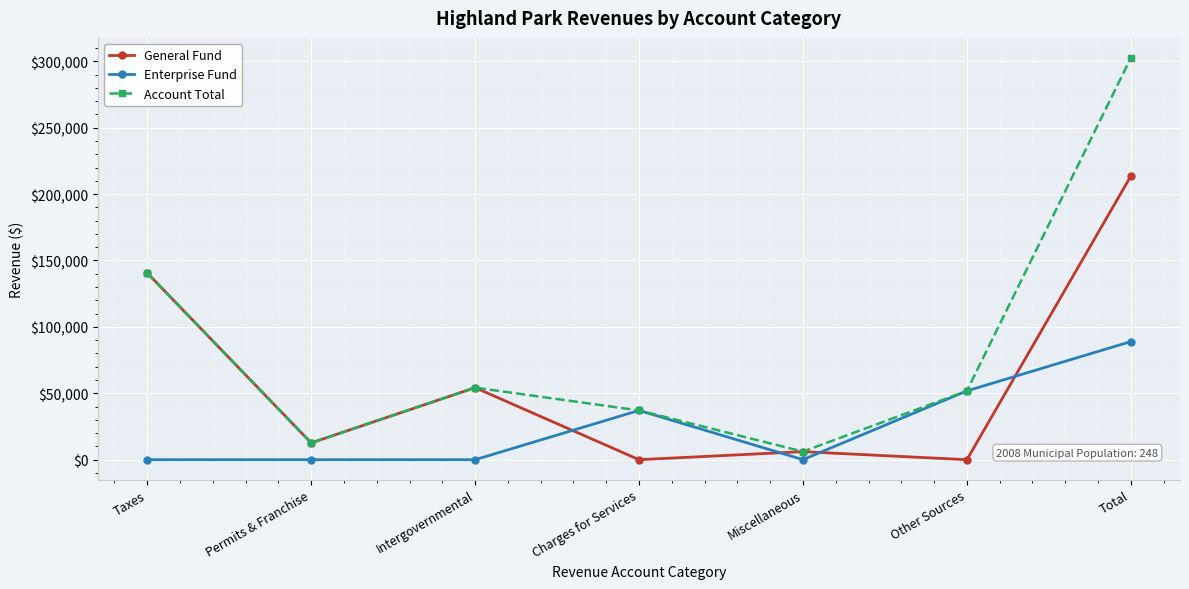

List the series in order of their peak value, lowest first.

Enterprise Fund, General Fund, Account Total